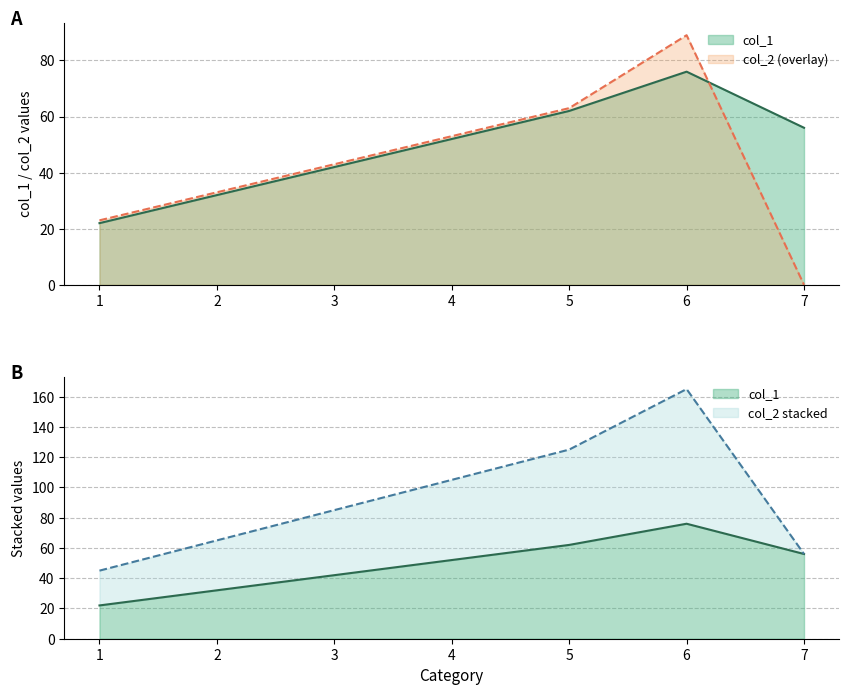

How many values in the col_2 series exceed 43?

3